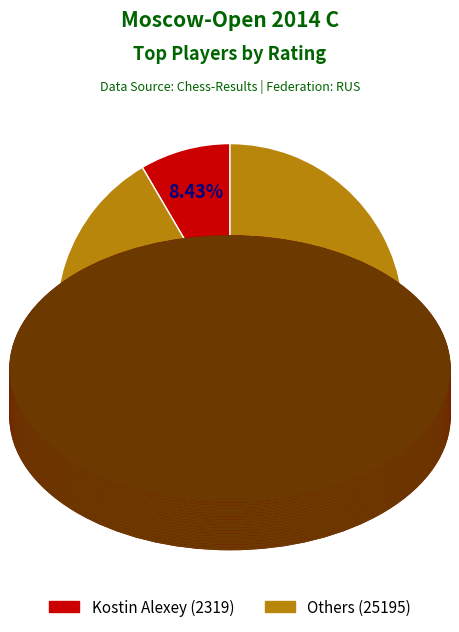

Is there any slice that represents more than half of the pie?

Yes